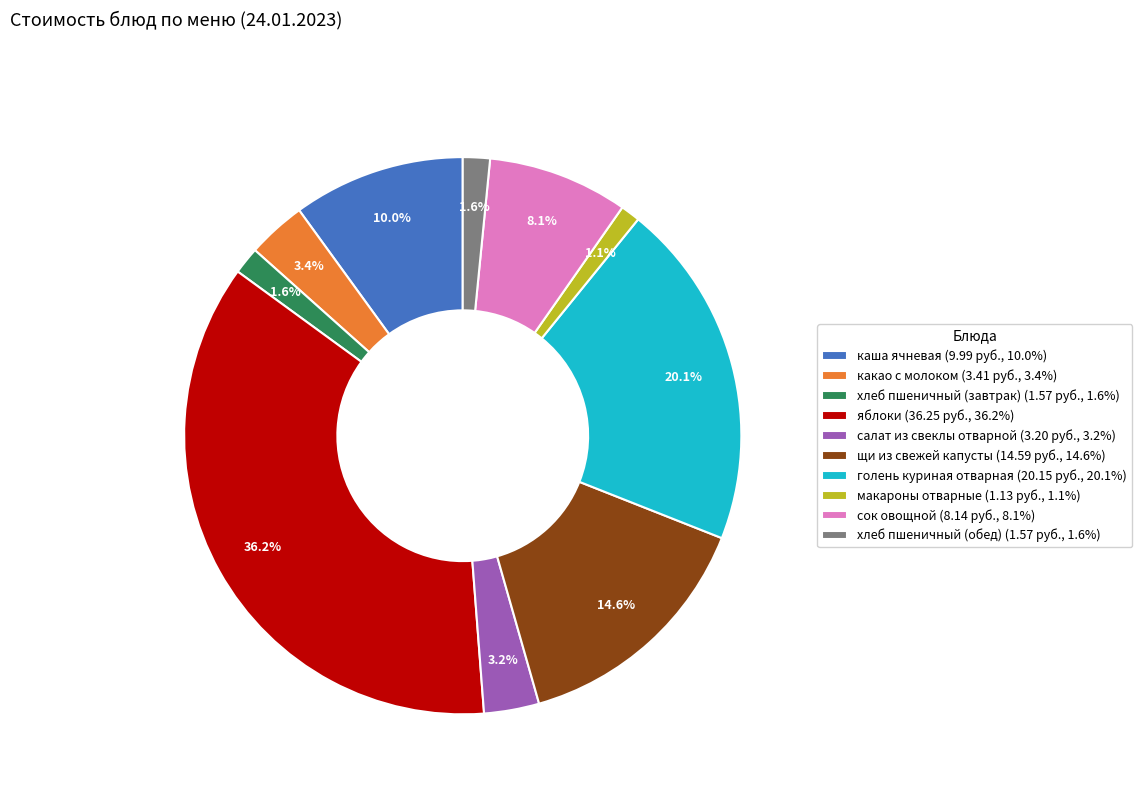

To the nearest percent, what is the difference between the яблоки and голень куриная отварная slice percentages?

16%